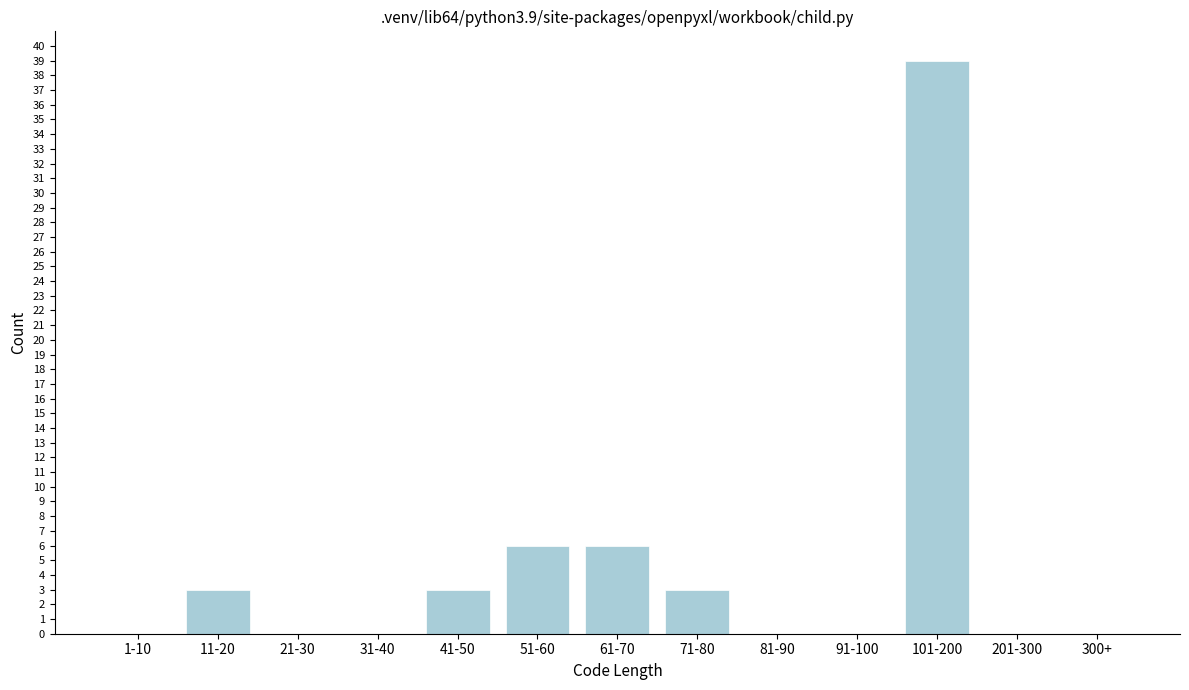

Reading left to right, what are all the values shown in this chart?

1-10=0	11-20=3	21-30=0	31-40=0	41-50=3	51-60=6	61-70=6	71-80=3	81-90=0	91-100=0	101-200=39	201-300=0	300+=0